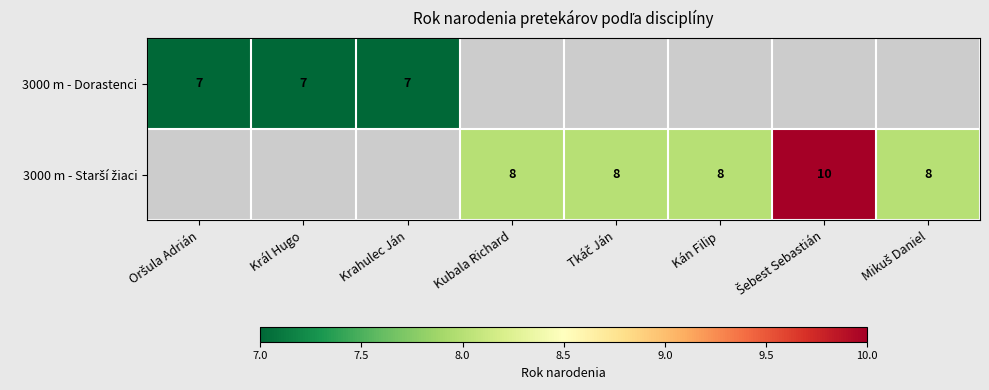

Is it true that 3000 m - Dorastenci equals 12 at Král Hugo?

False